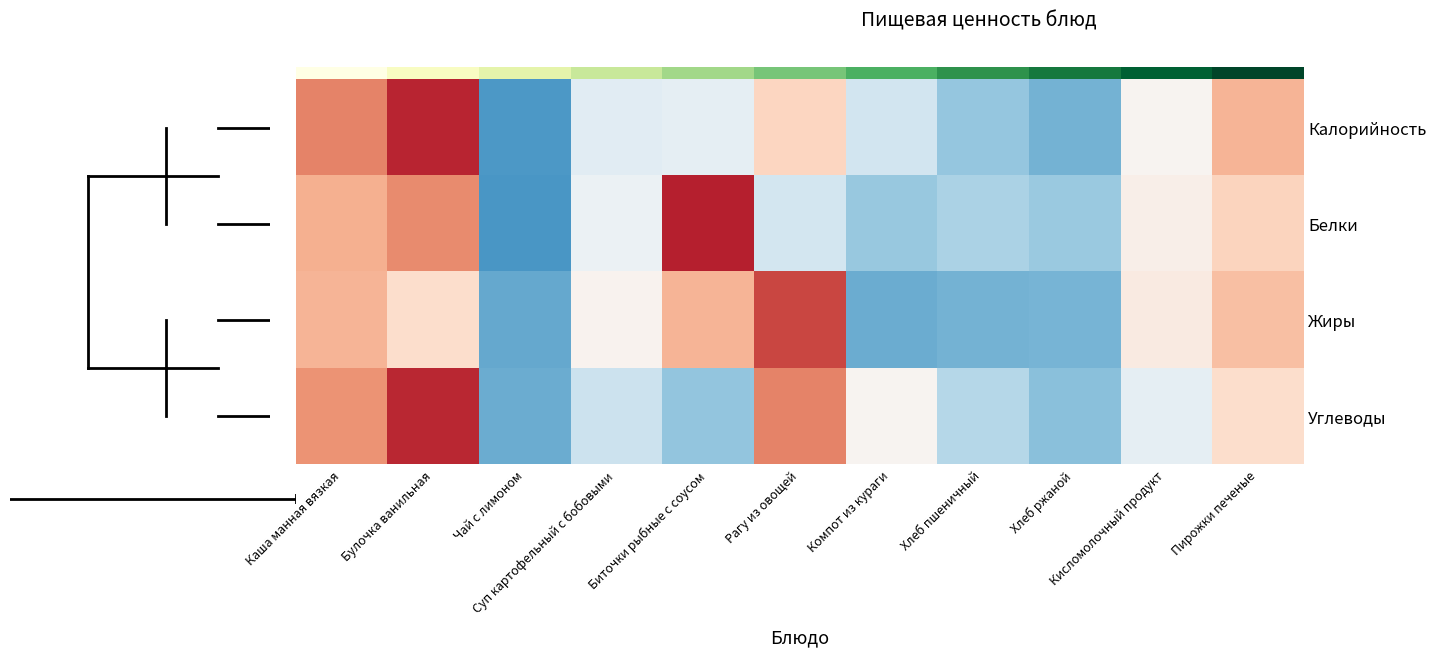

List the series in order of their peak value, highest first.

Белки, Углеводы, Жиры, 0.0